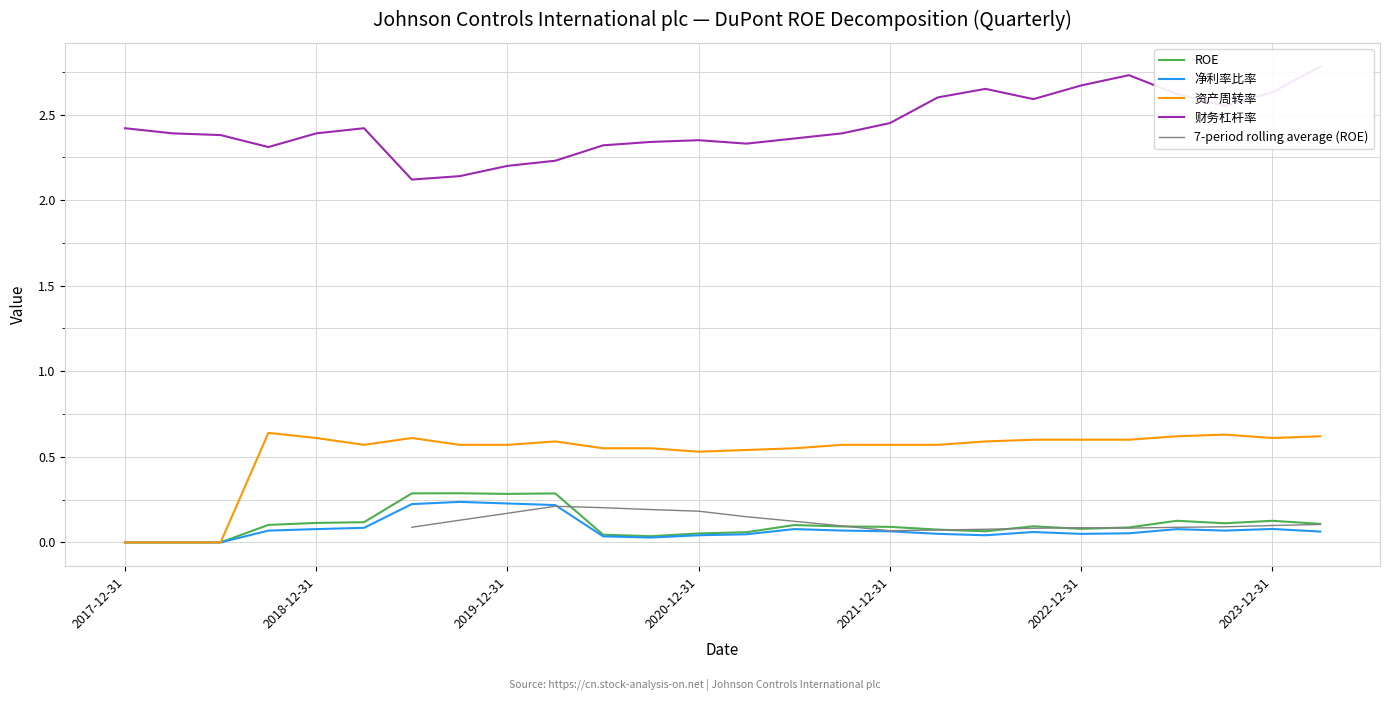

At which label is 资产周转率 closest to 0?

2017-12-31